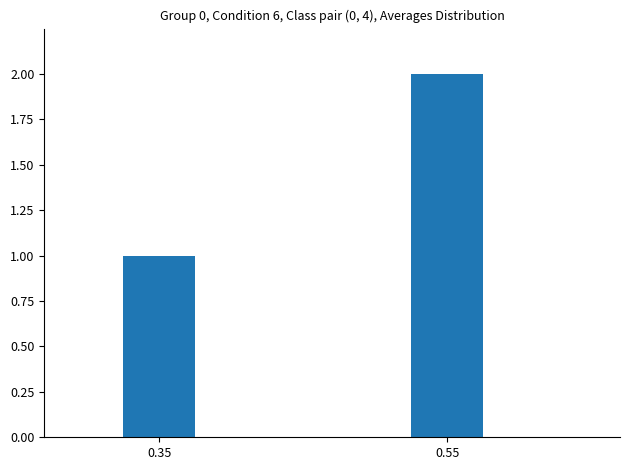

List the labels in order of value, largest first.

0.55, 0.35